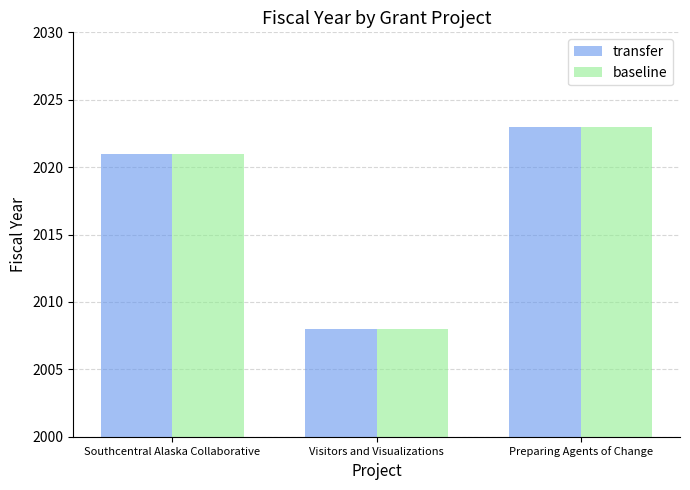

Reading left to right, what are all the values shown in this chart?

transfer: 2021	2008	2023
baseline: 2021	2008	2023